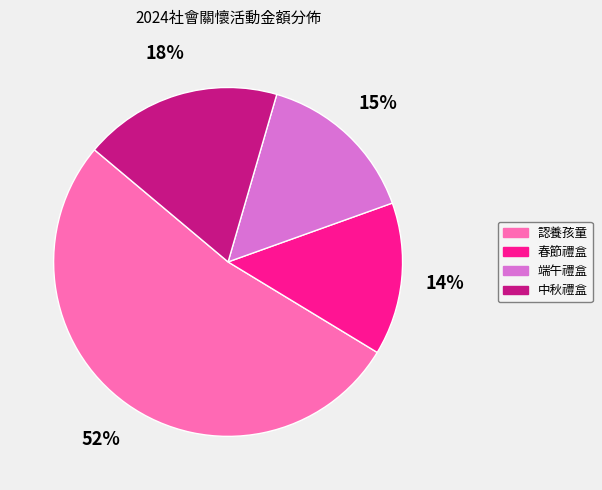

What is the largest slice in the pie chart?

認養孩童